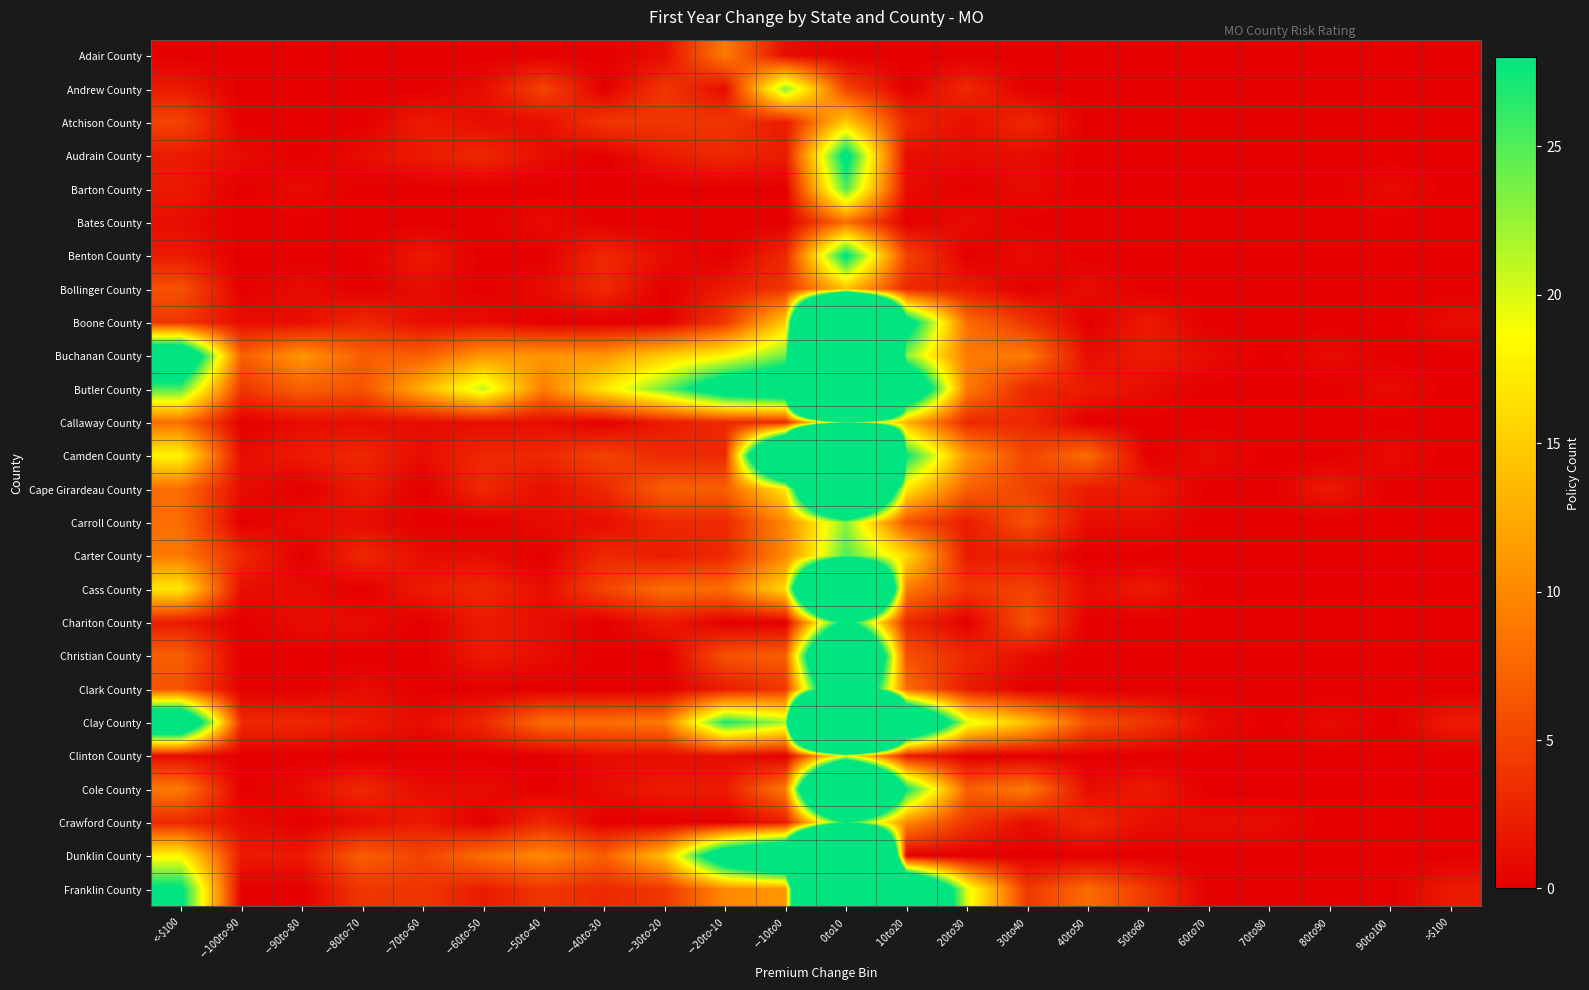

Between $20 to $30 and $60 to $70, which is larger?

$20 to $30